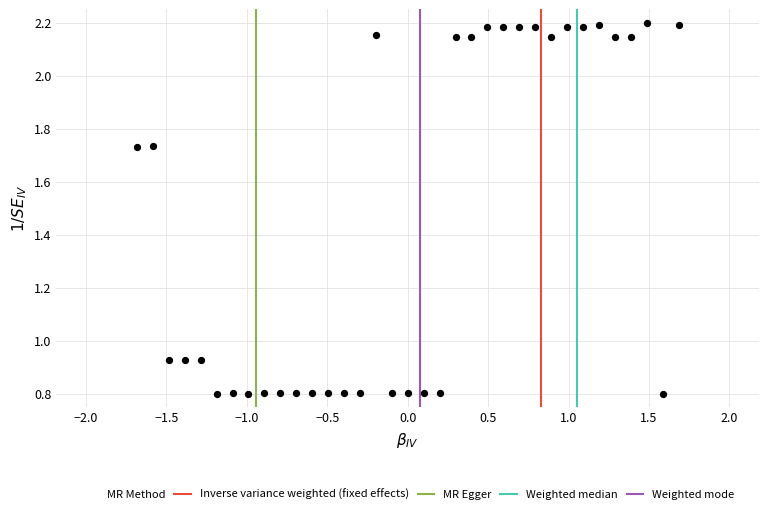

What is the range of Y values (max minus min)?

1.4